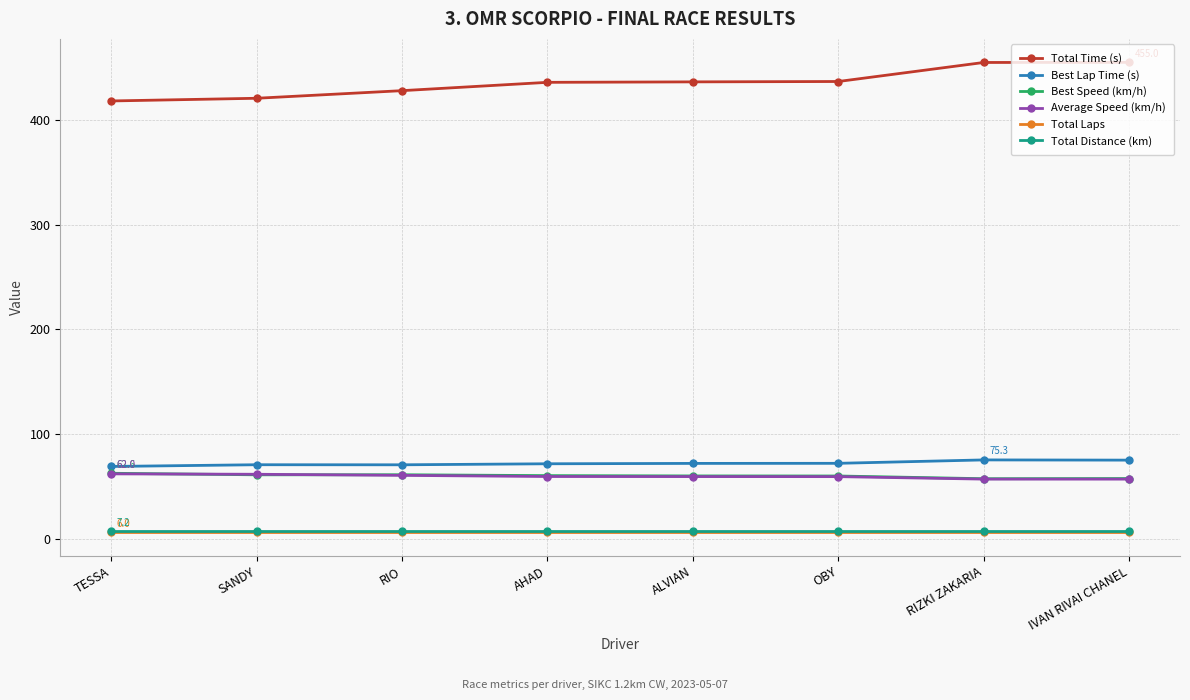

True or false: Total Time (s) and Best Speed (km/h) intersect in this chart.

False